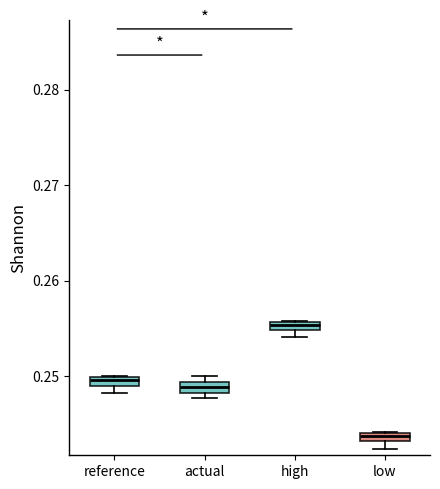

Where is the lower edge of the box for actual on the y-axis? The values are not printed on the chart, so give them approximately, as read against the axis.

0.248